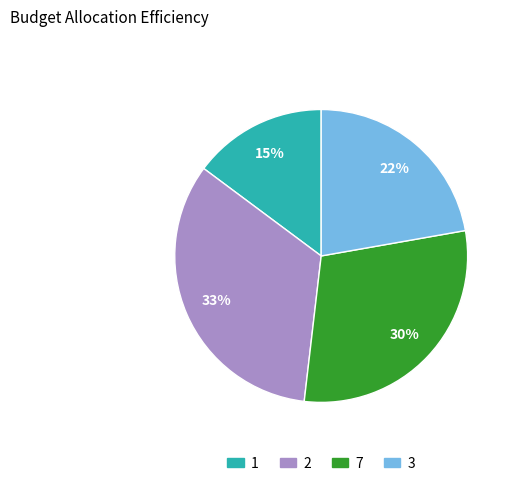

Rank the categories by value from highest to lowest.

2, 7, 3, 1